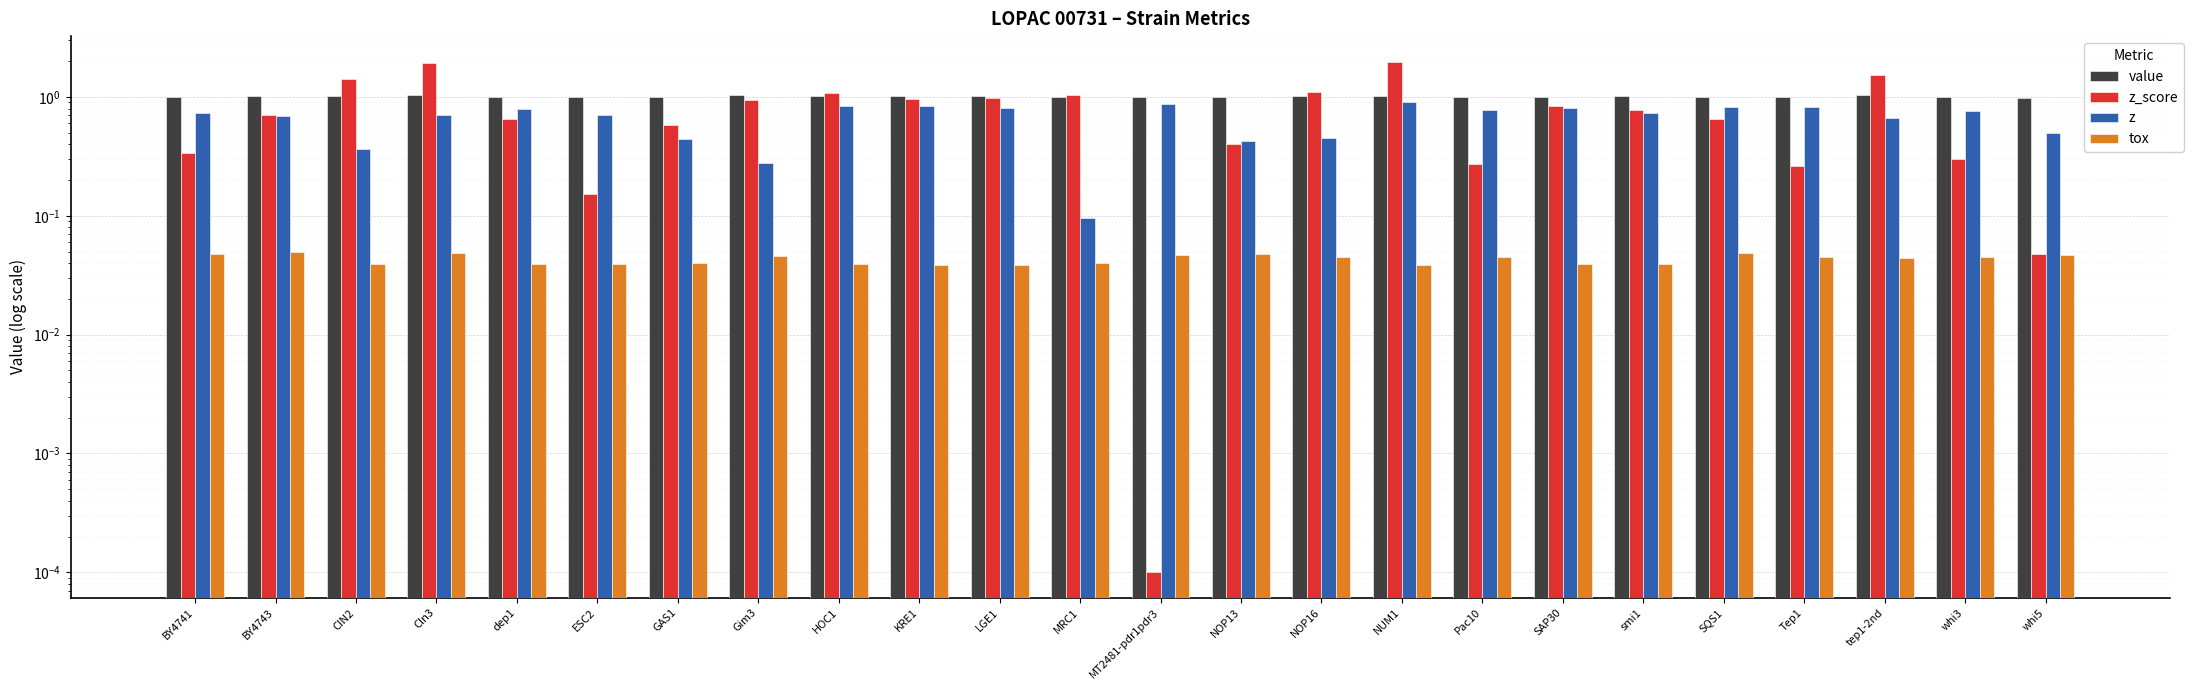

Reading left to right, what are all the values shown in this chart?

value: BY4741=1.0	BY4743=1.0	CIN2=1.0	Cln3=1.0	dep1=1.0	ESC2=1.0	GAS1=1.0	Gim3=1.0	HOC1=1.0	KRE1=1.0	LGE1=1.0	MRC1=1.0	MT2481-pdr1pdr3=1.0	NOP13=1.0	NOP16=1.0	NUM1=1.0	Pac10=1.0	SAP30=1.0	smi1=1.0	SQS1=1.0	Tep1=1.0	tep1-2nd=1.0	whi3=1.0	whi5=1.0
z_score: BY4741=0.3	BY4743=0.7	CIN2=1.4	Cln3=1.9	dep1=0.7	ESC2=0.2	GAS1=0.6	Gim3=1.0	HOC1=1.1	KRE1=1.0	LGE1=1.0	MRC1=1.0	MT2481-pdr1pdr3=0.0	NOP13=0.4	NOP16=1.1	NUM1=2.0	Pac10=0.3	SAP30=0.8	smi1=0.8	SQS1=0.6	Tep1=0.3	tep1-2nd=1.5	whi3=0.3	whi5=0.0
z: BY4741=0.7	BY4743=0.7	CIN2=0.4	Cln3=0.7	dep1=0.8	ESC2=0.7	GAS1=0.4	Gim3=0.3	HOC1=0.8	KRE1=0.8	LGE1=0.8	MRC1=0.1	MT2481-pdr1pdr3=0.9	NOP13=0.4	NOP16=0.5	NUM1=0.9	Pac10=0.8	SAP30=0.8	smi1=0.7	SQS1=0.8	Tep1=0.8	tep1-2nd=0.7	whi3=0.8	whi5=0.5
tox: BY4741=0.0	BY4743=0.0	CIN2=0.0	Cln3=0.0	dep1=0.0	ESC2=0.0	GAS1=0.0	Gim3=0.0	HOC1=0.0	KRE1=0.0	LGE1=0.0	MRC1=0.0	MT2481-pdr1pdr3=0.0	NOP13=0.0	NOP16=0.0	NUM1=0.0	Pac10=0.0	SAP30=0.0	smi1=0.0	SQS1=0.0	Tep1=0.0	tep1-2nd=0.0	whi3=0.0	whi5=0.0